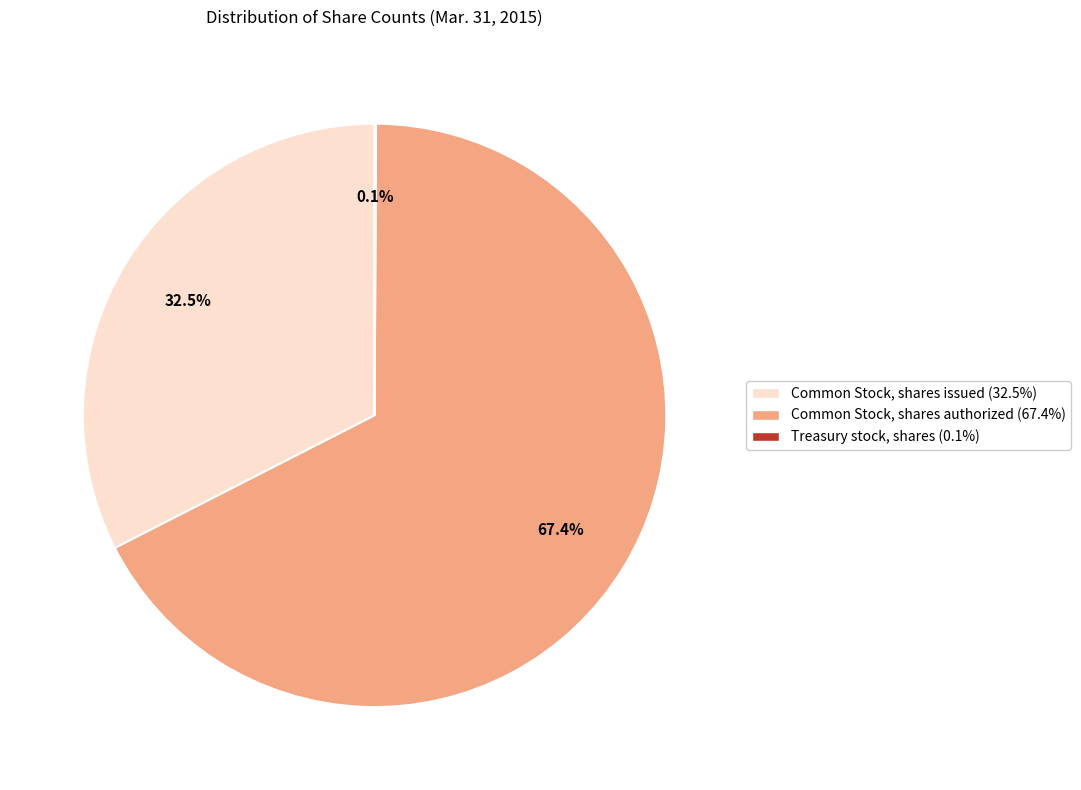

Which slice is the largest?

Common Stock, shares authorized